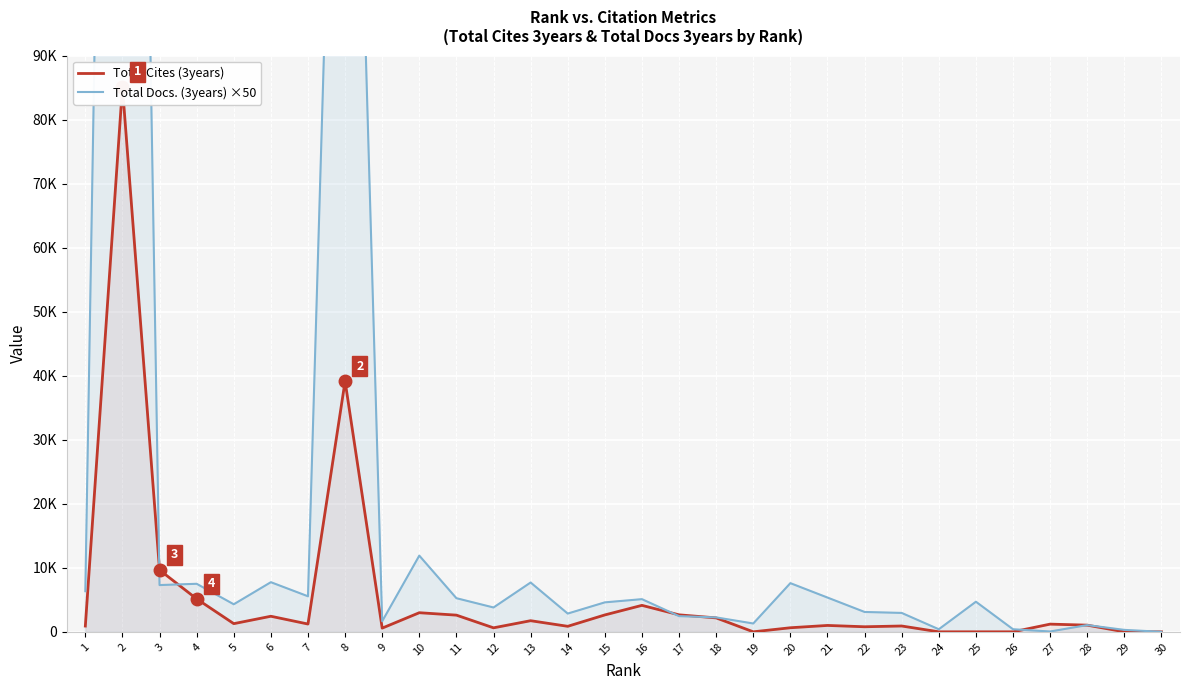

At which label does Total Docs. (3years) ×50 reach its peak?

2